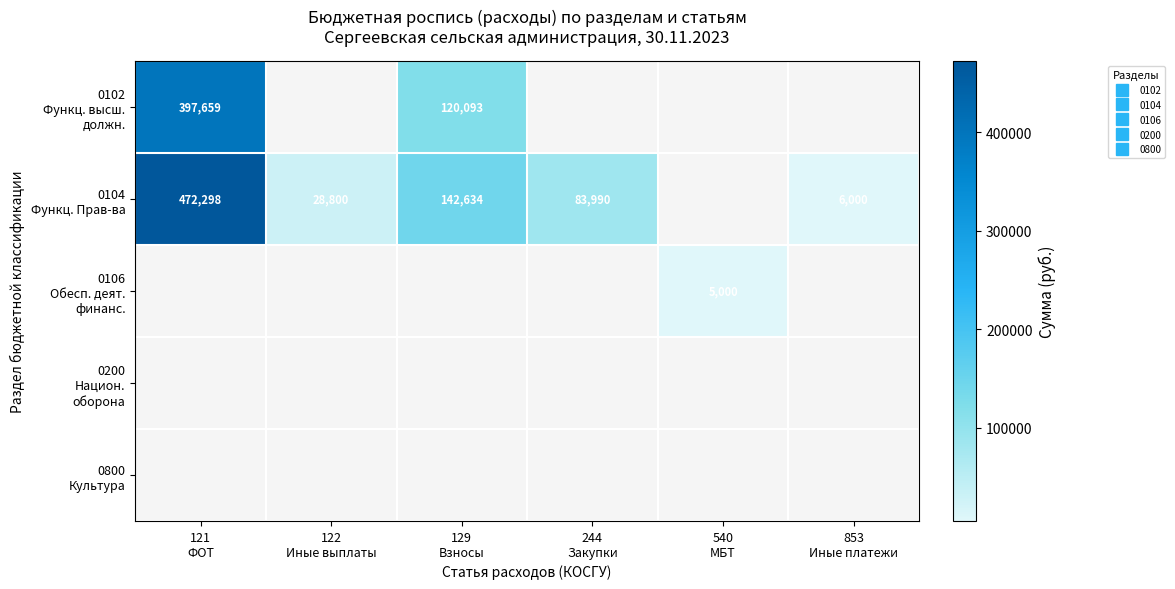

Count the number of categories in the chart.

6